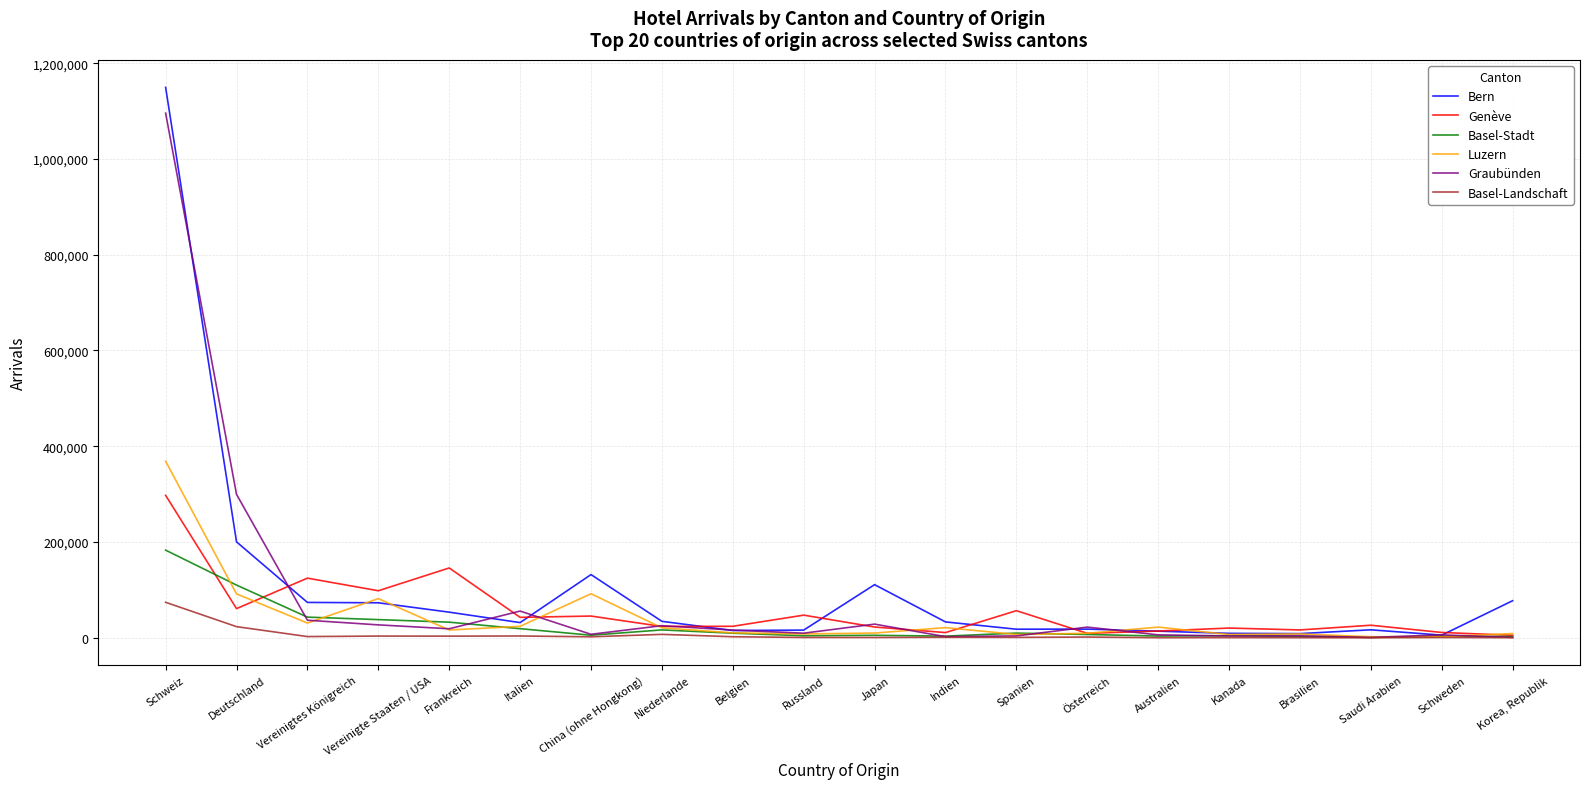

At how many categories does at least one series exceed 156137?

2